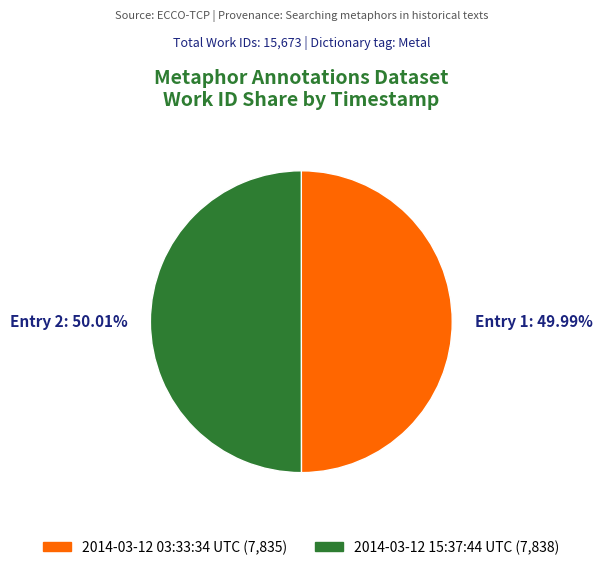

What is the ratio of the value at Entry 1: 49.99% to the value at Entry 2: 50.01%?

1.0